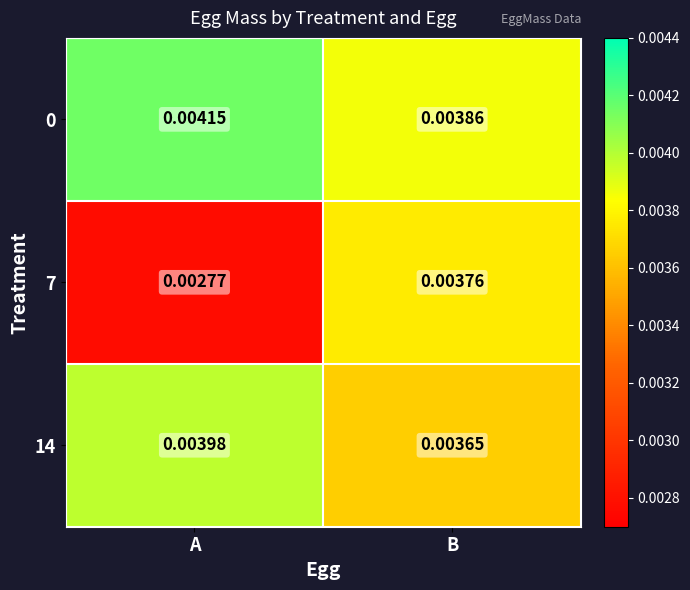

List the labels in order of 7 value, largest first.

B, A